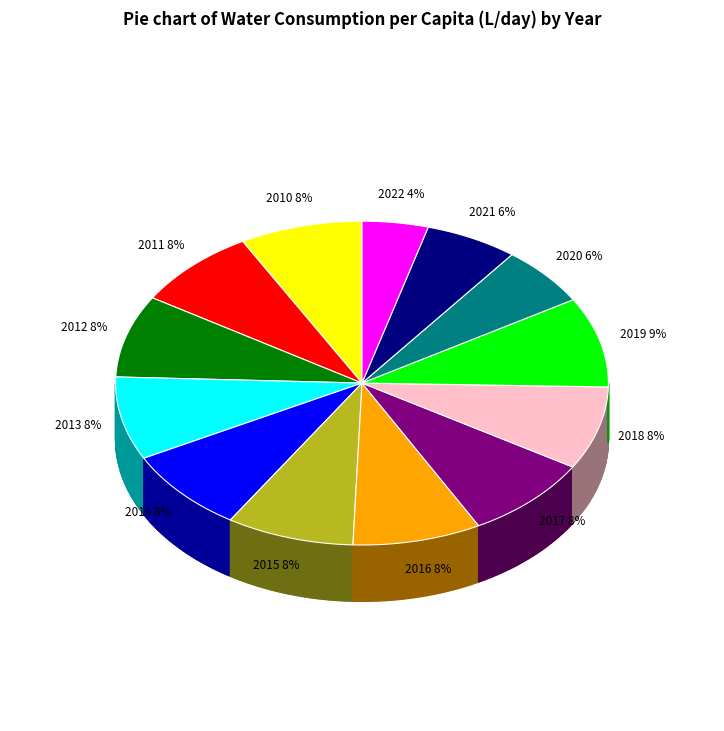

Which category has the biggest portion of the pie?

2019